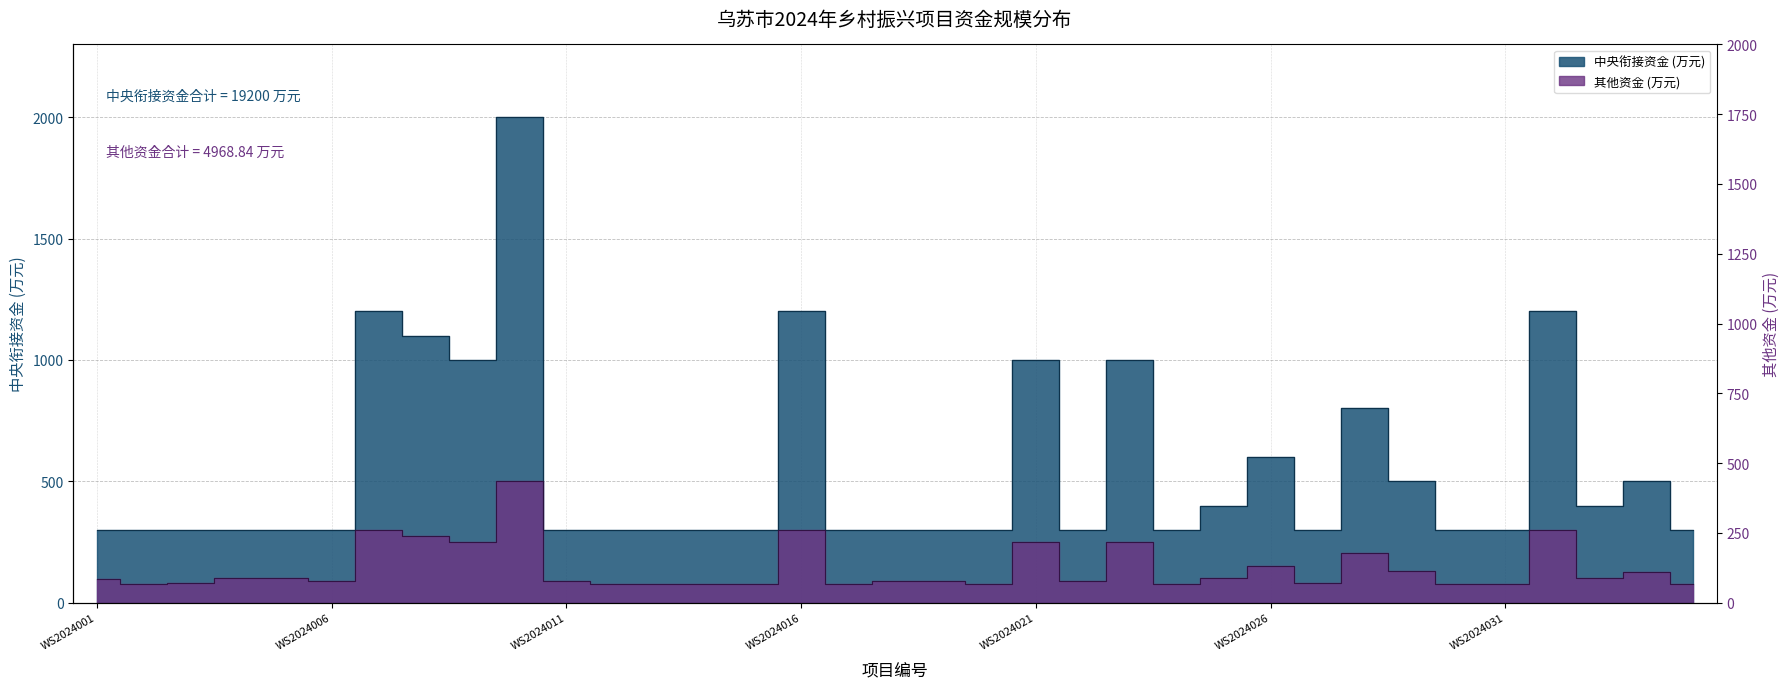

The 其他资金 (万元) series shows 121.6 at WS2024035. True or false?

False